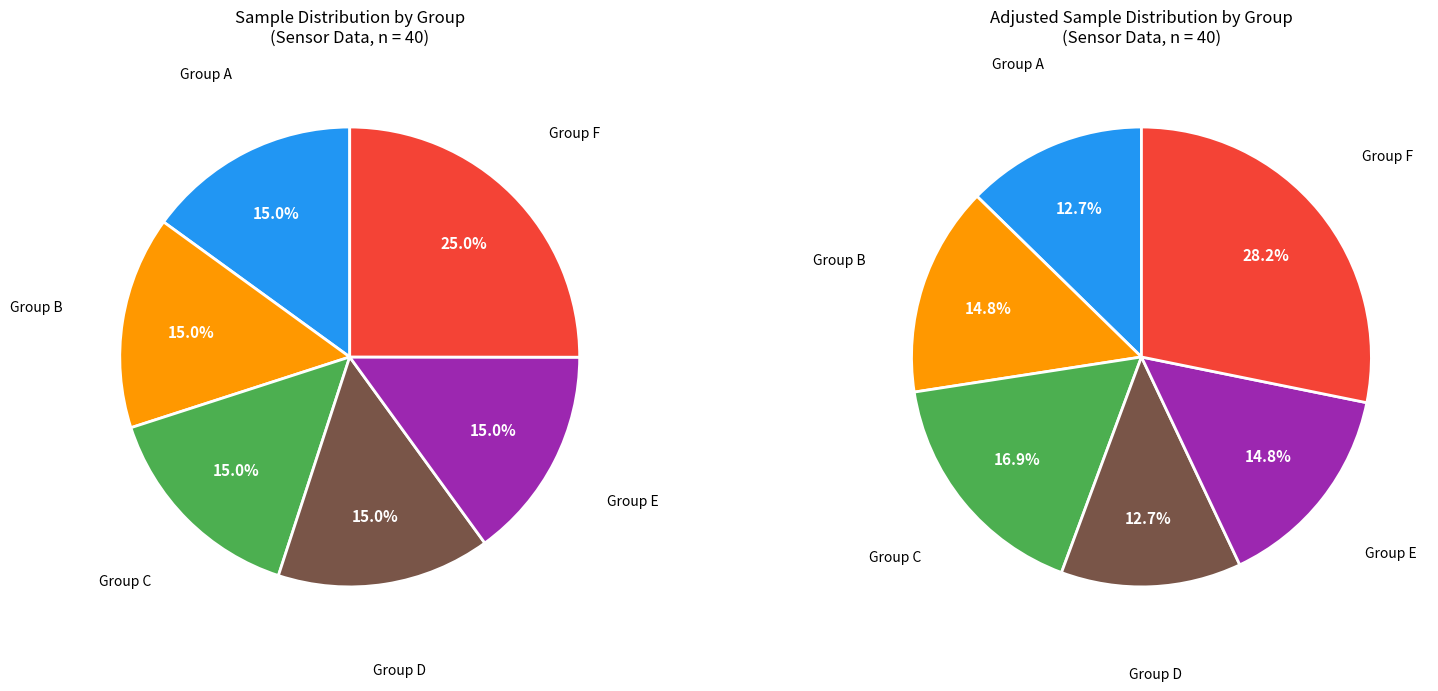

To the nearest percent, what percentage of the pie is 76?

3%